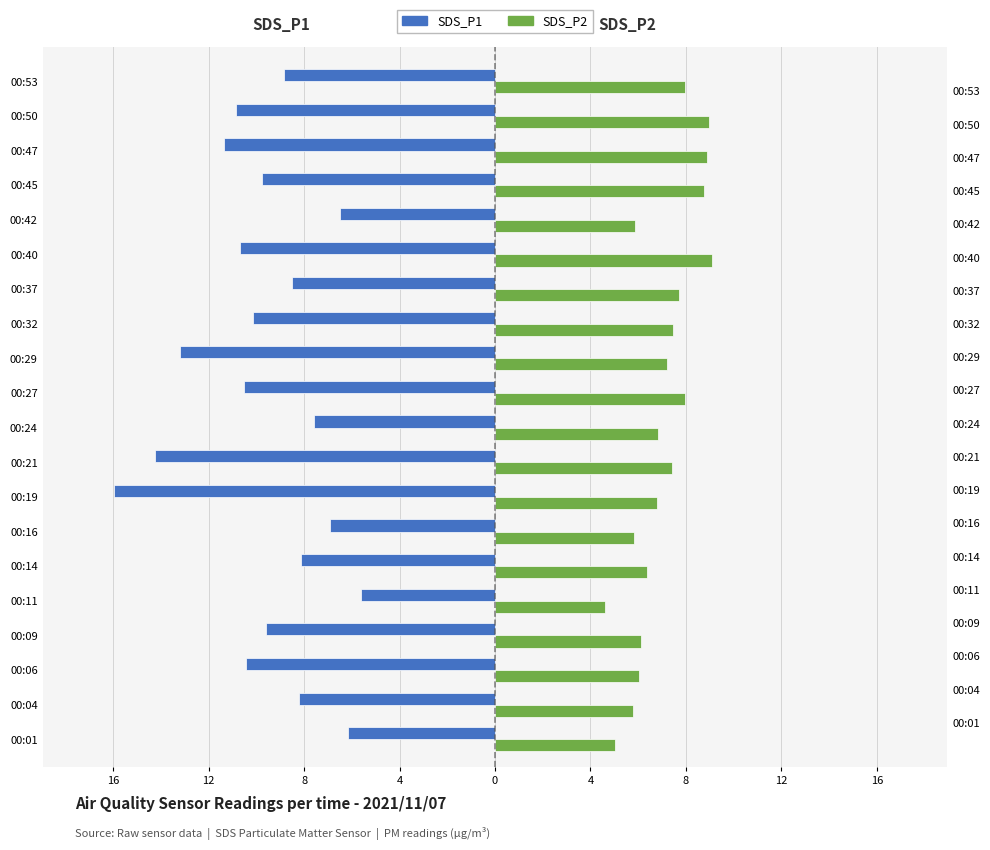

What is the sum of all SDS_P2 values?

140.7